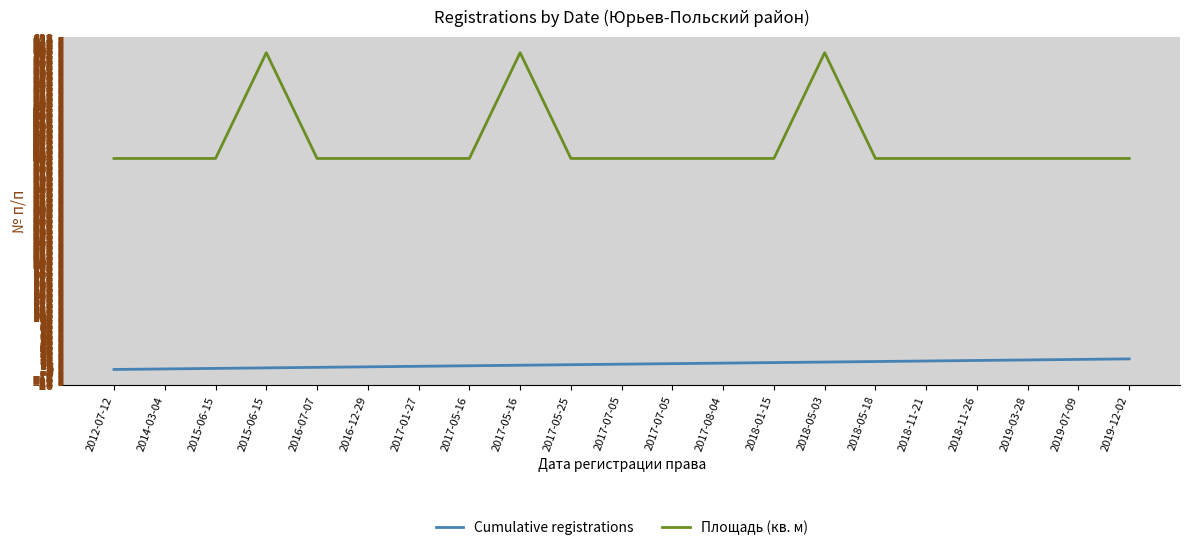

Where does the Cumulative registrations series first go above 11?

2017-07-05